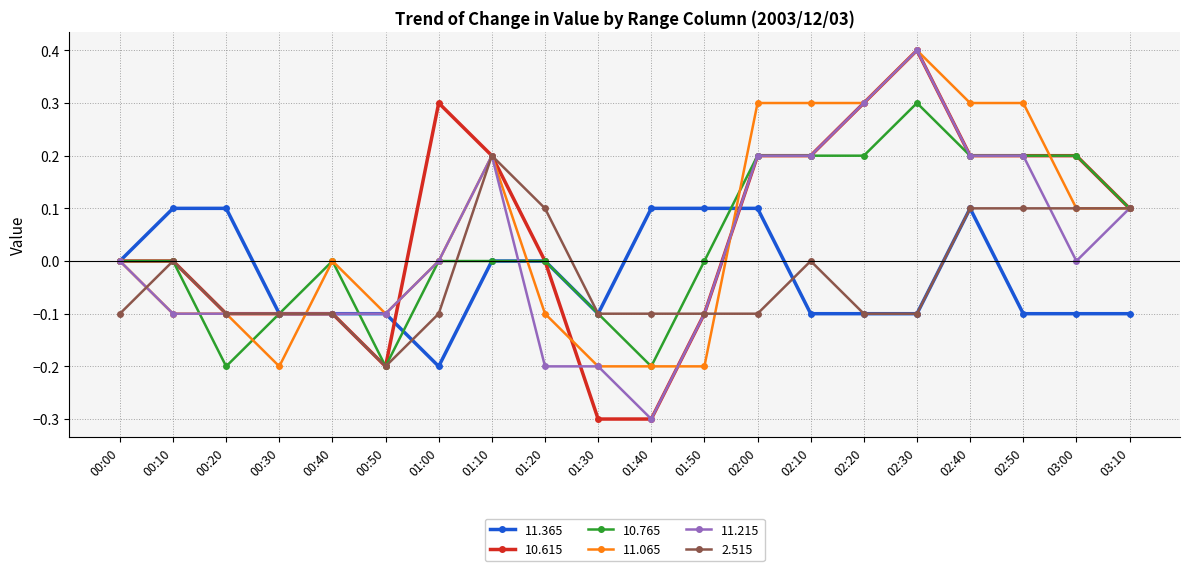

Which series changed the most between 00:10 and 02:00?

11.065